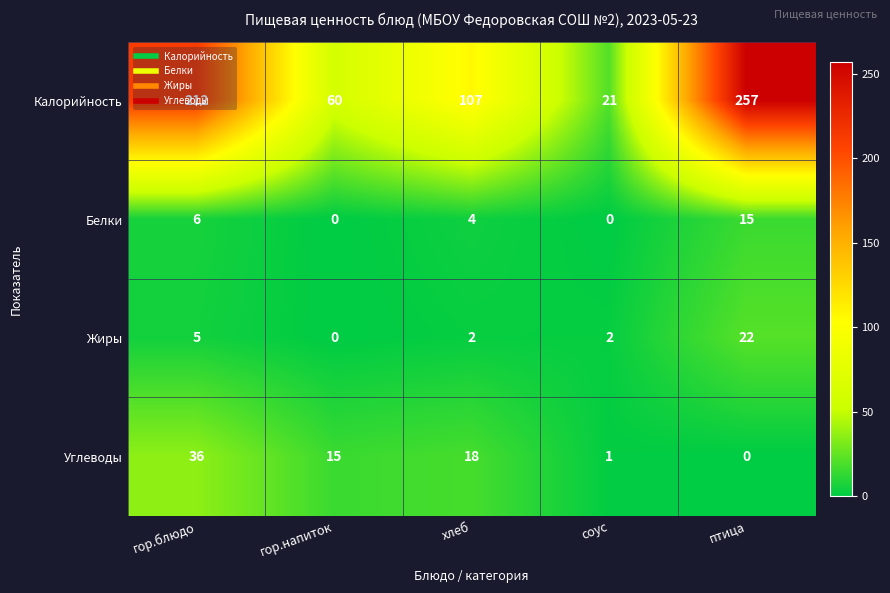

Is it true that Углеводы equals 18 at хлеб?

True